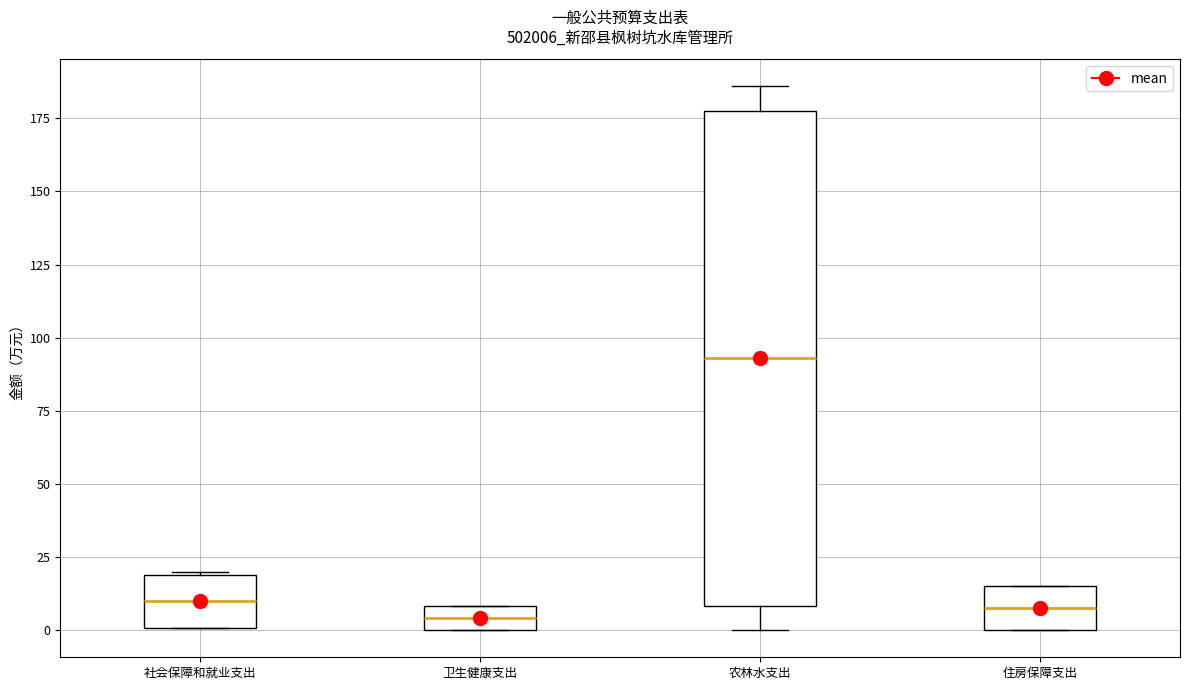

Comparing the boxes themselves (not the whiskers), which one is the tallest?

农林水支出